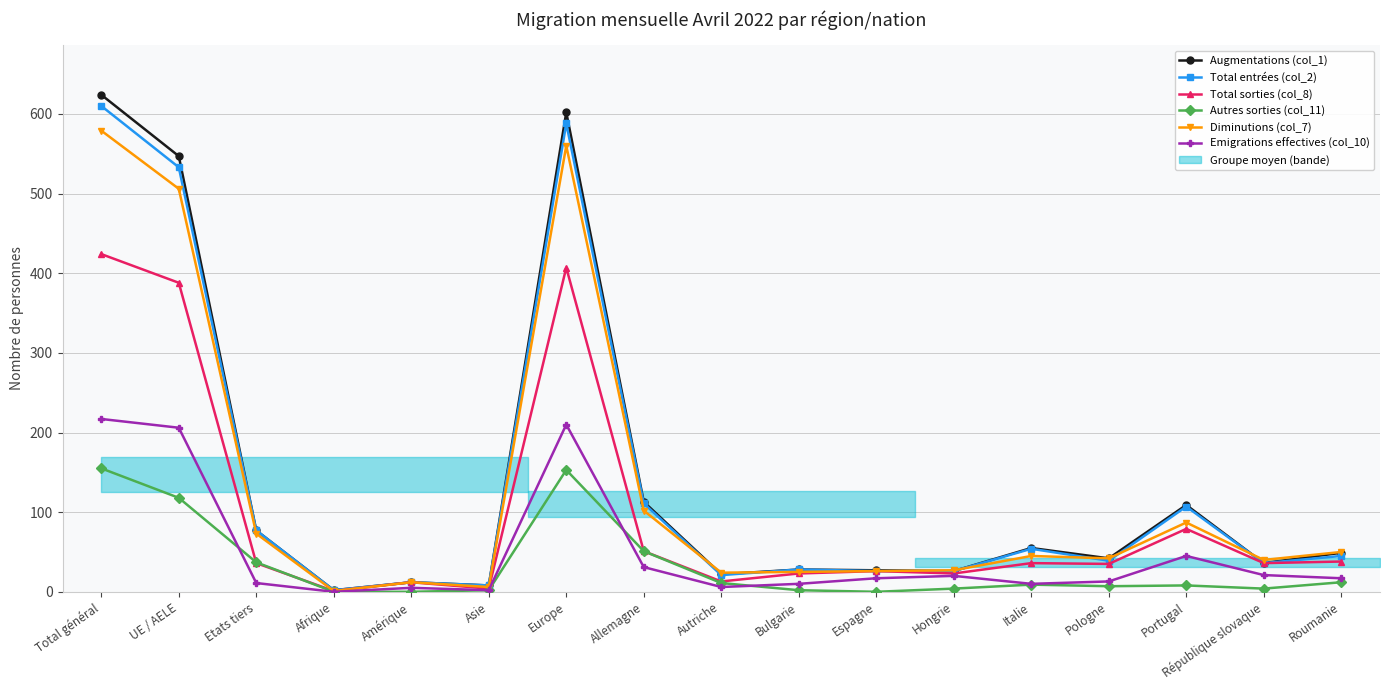

What is the label of the 7th point from the right?

Espagne